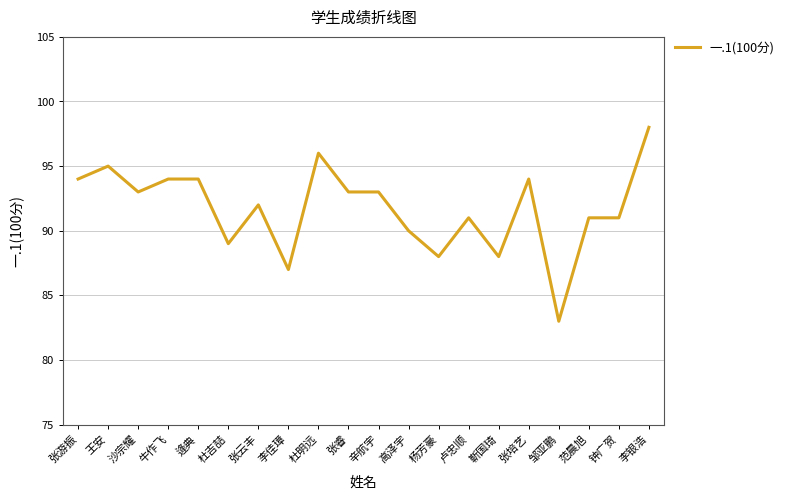

What is the greatest value displayed?

98